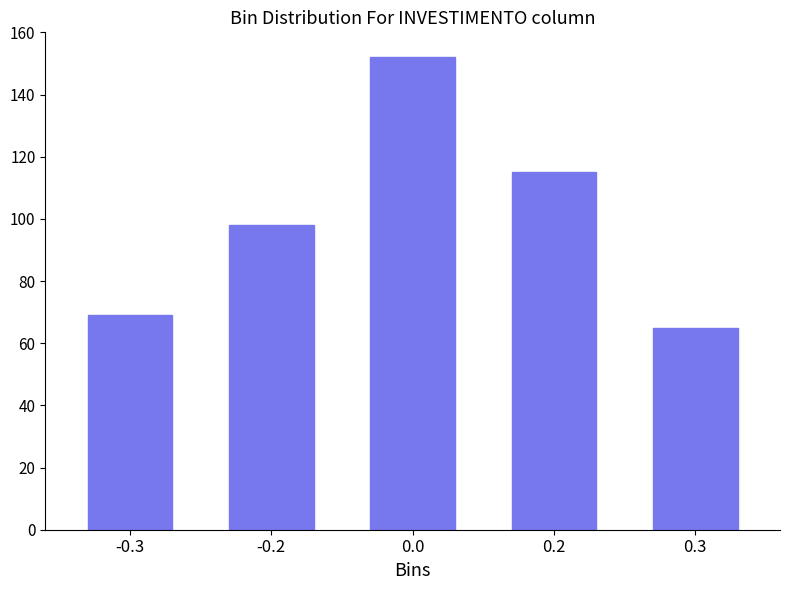

Reading right to left, what are all the values shown in this chart?

0.3=65	0.2=115	0.0=152	-0.2=98	-0.3=69